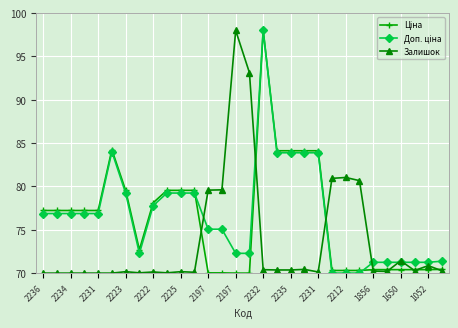

At how many categories does at least one series exceed 74?

23